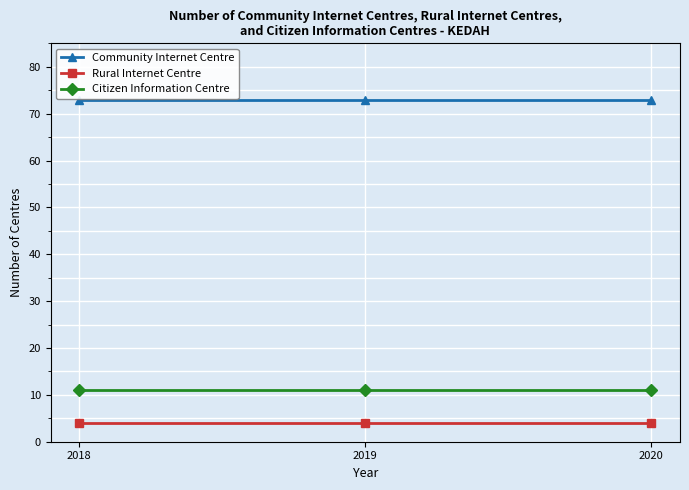

Does the chart have visible grid lines?

Yes